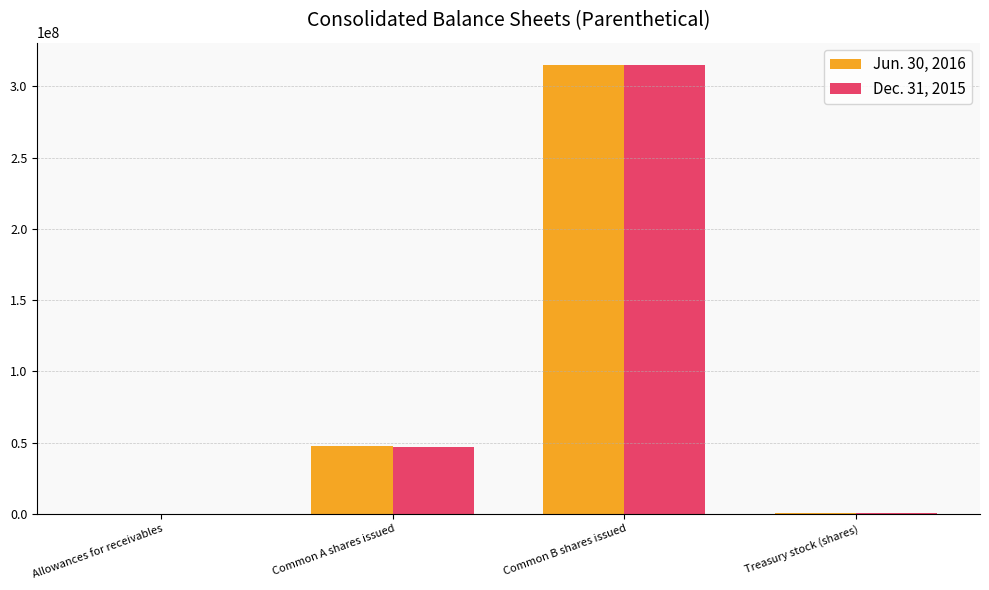

How many groups of bars are there?

4